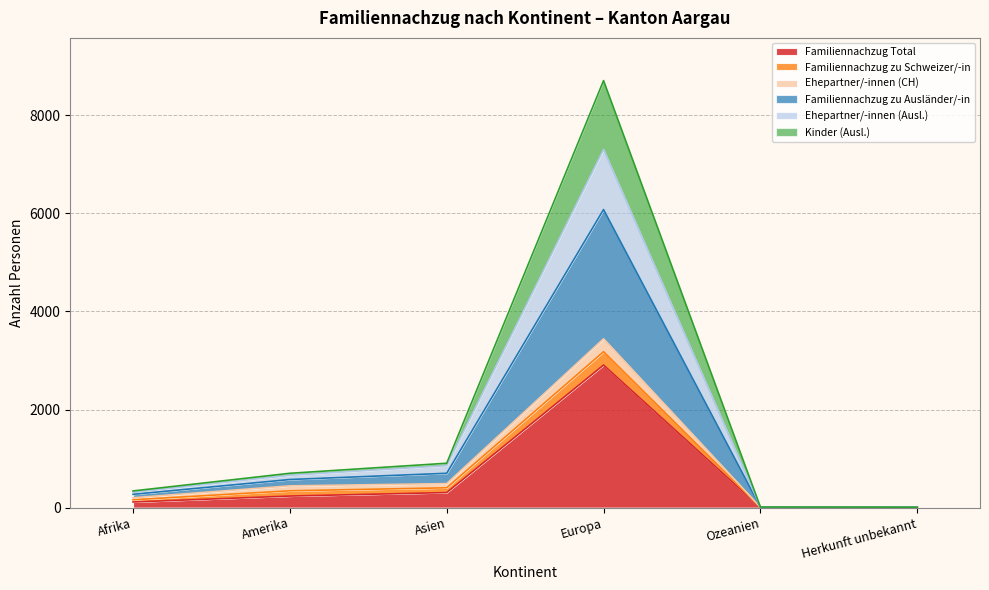

At which category is the sum across all series the highest?

Europa